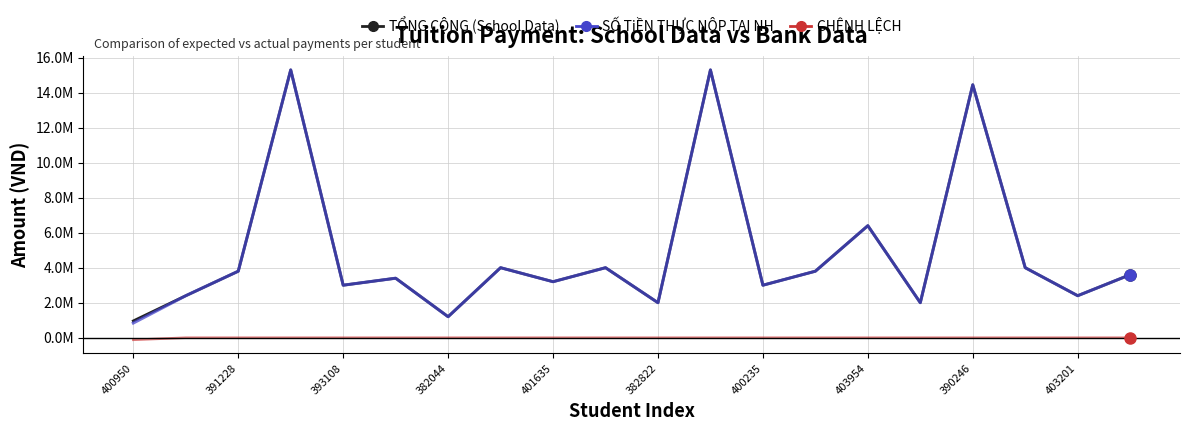

Is this an area chart (filled region under the line)?

No